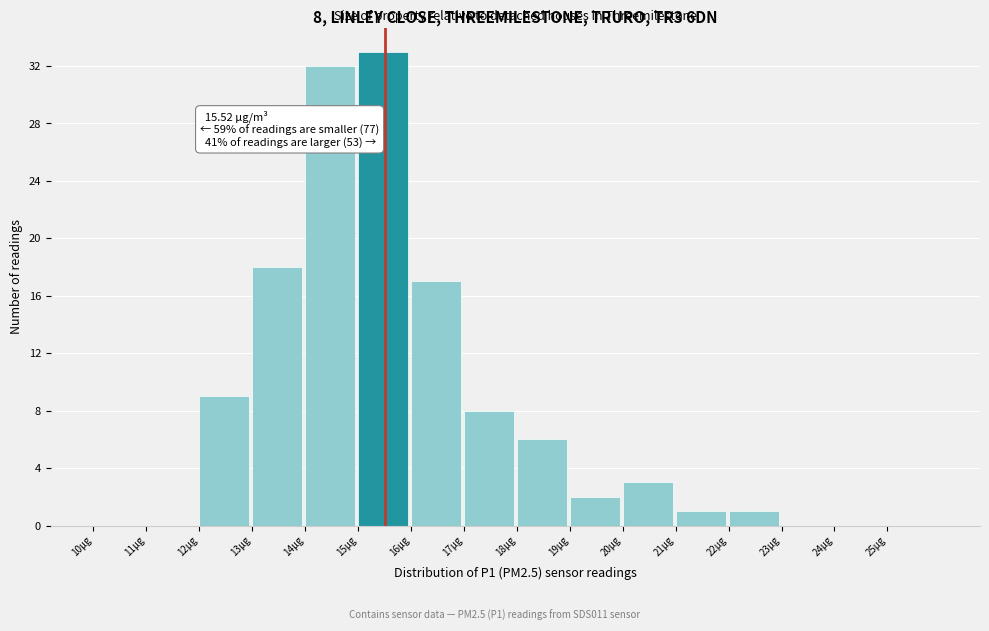

Over which range of the x-axis is the bar tallest?

15 to 16